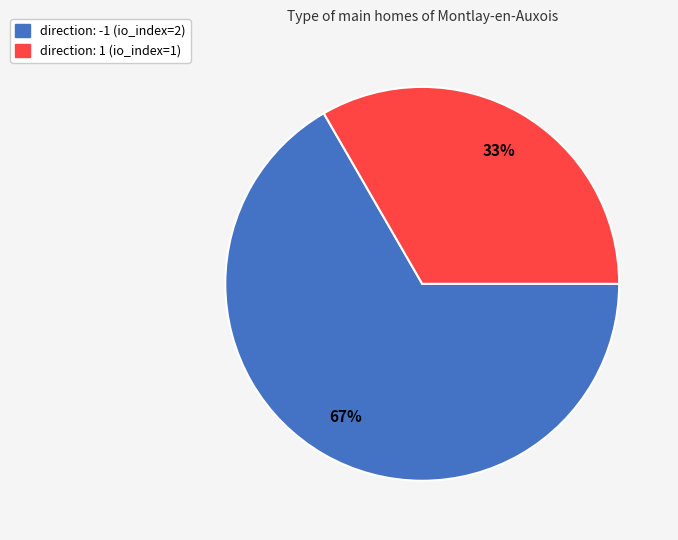

To the nearest percent, what percentage of the pie is direction: -1 (io_index=2)?

67%